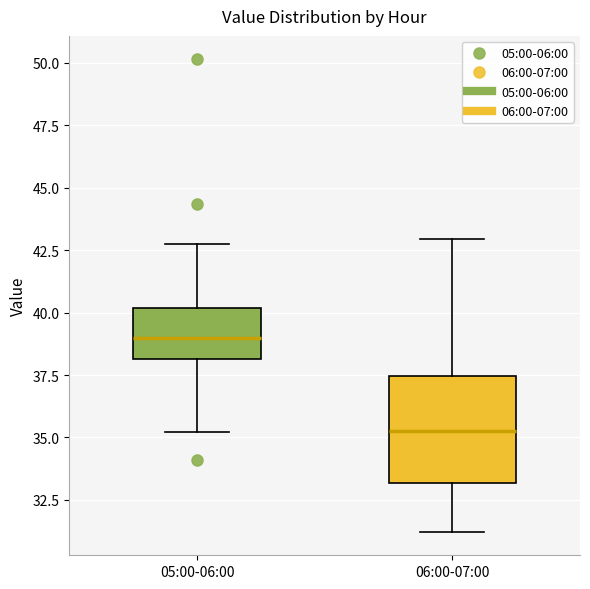

Which box is the tallest, from its lower edge to its upper edge?

06:00-07:00